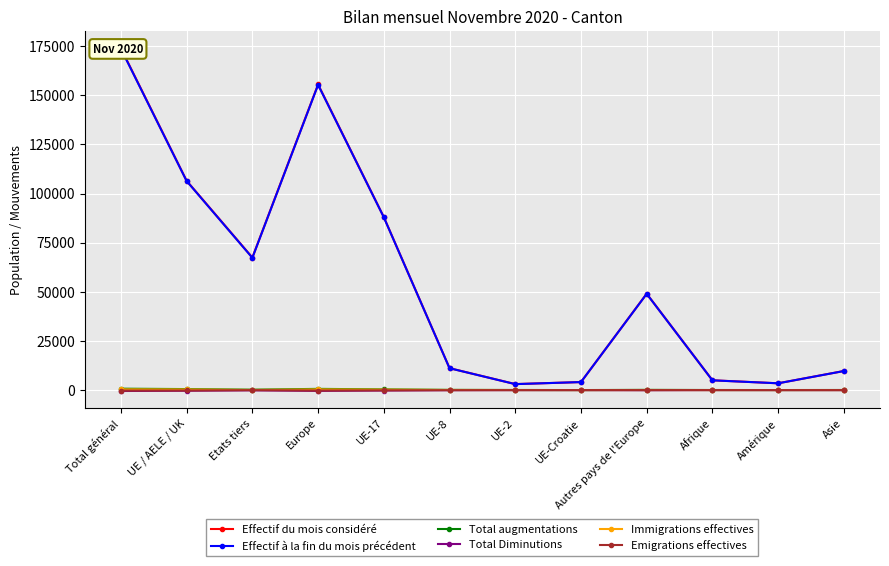

The Effectif du mois considéré series shows 1944 at UE-2. True or false?

False